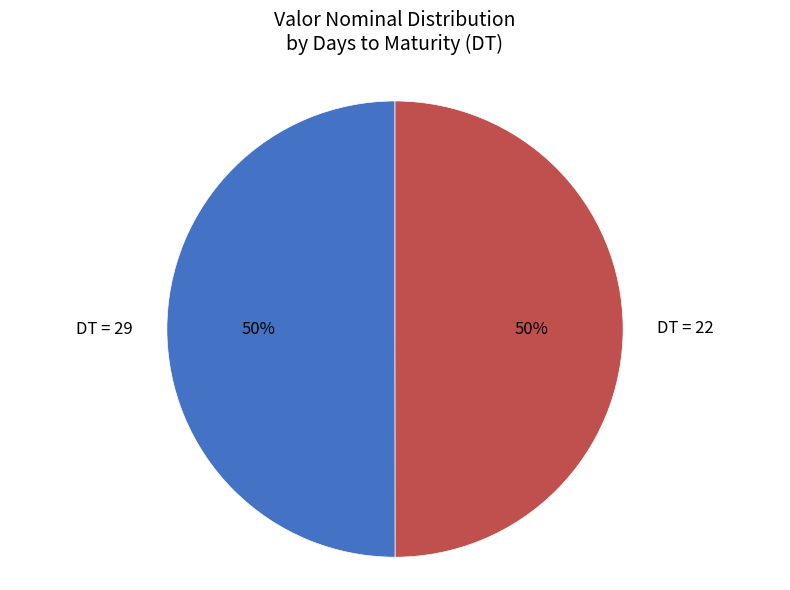

The DT = 29 slice represents 50% of the pie. True or false?

True